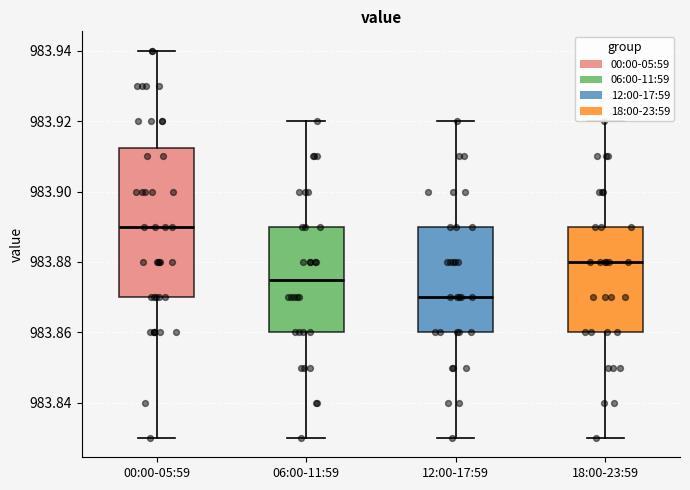

Where does the upper whisker of the box for 06:00-11:59 end on the y-axis? The values are not printed on the chart, so give them approximately, as read against the axis.

983.920